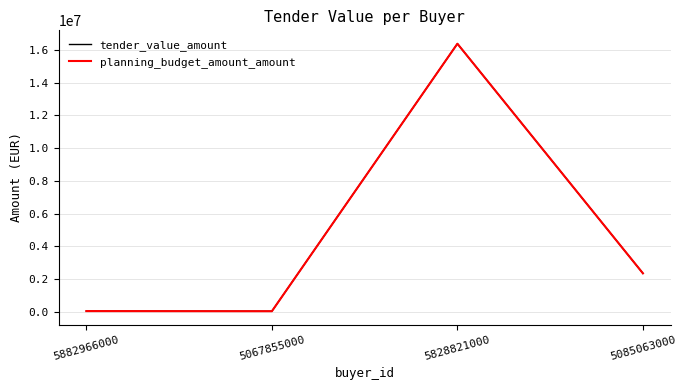

Which has a higher value, 5067855000 or 5882966000?

5882966000